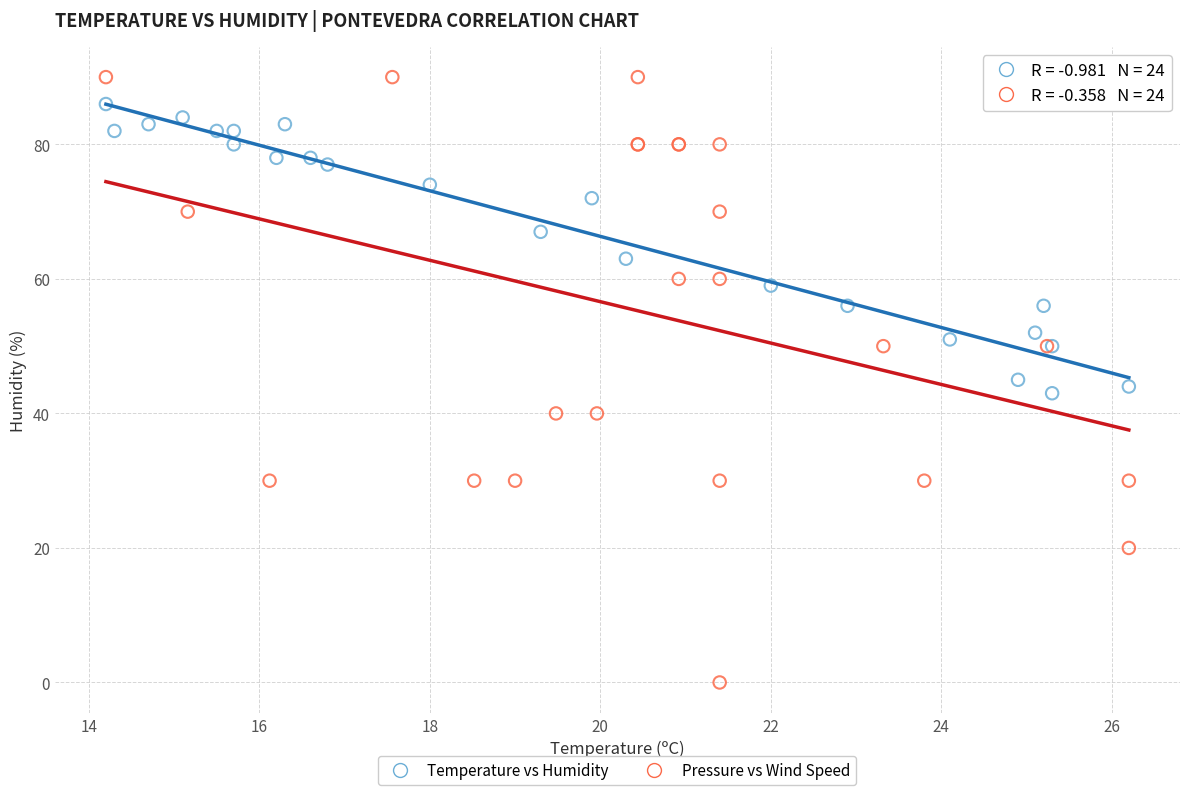

Which series reaches the maximum Y coordinate?

Pressure vs Wind Speed